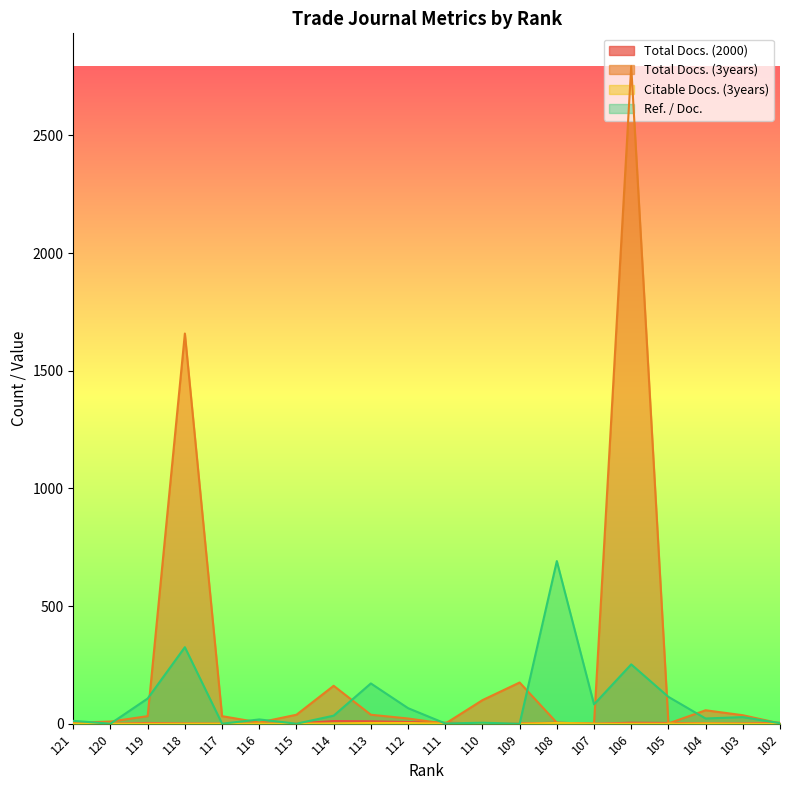

How many data points in Ref. / Doc. are less than 28?

10